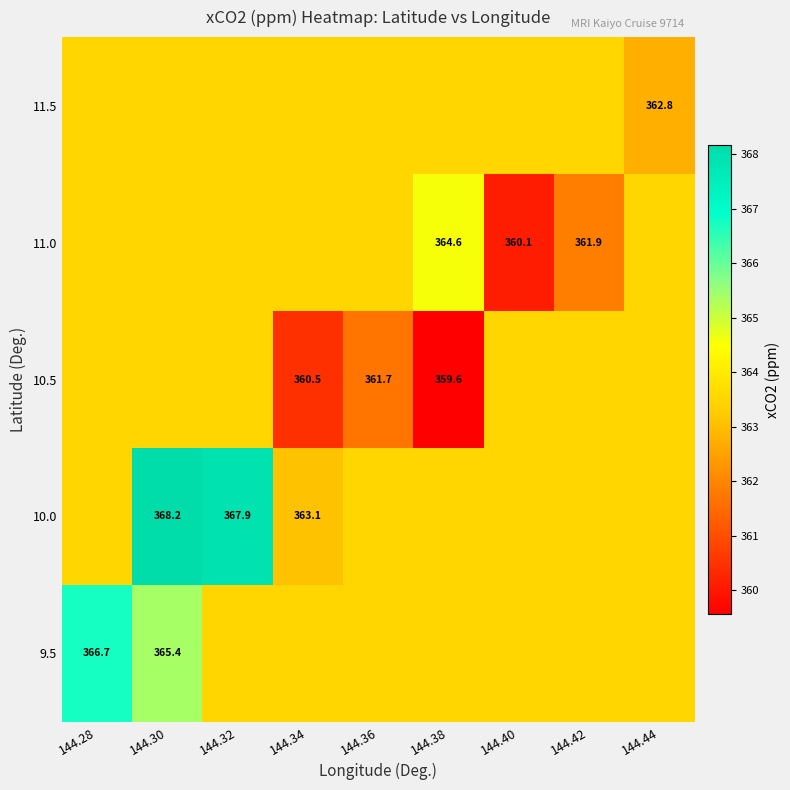

Is the value of 10.0 at 144.32 greater than the value of 10.5 at 144.30?

Yes